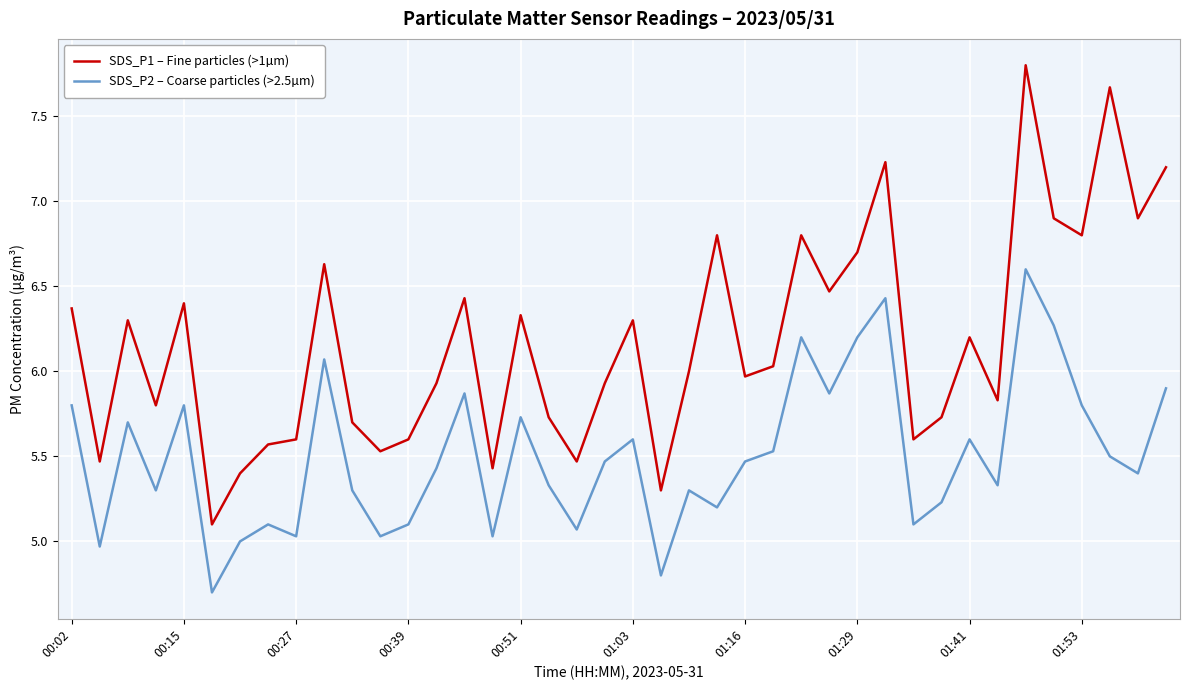

Count the number of data series in this chart.

2